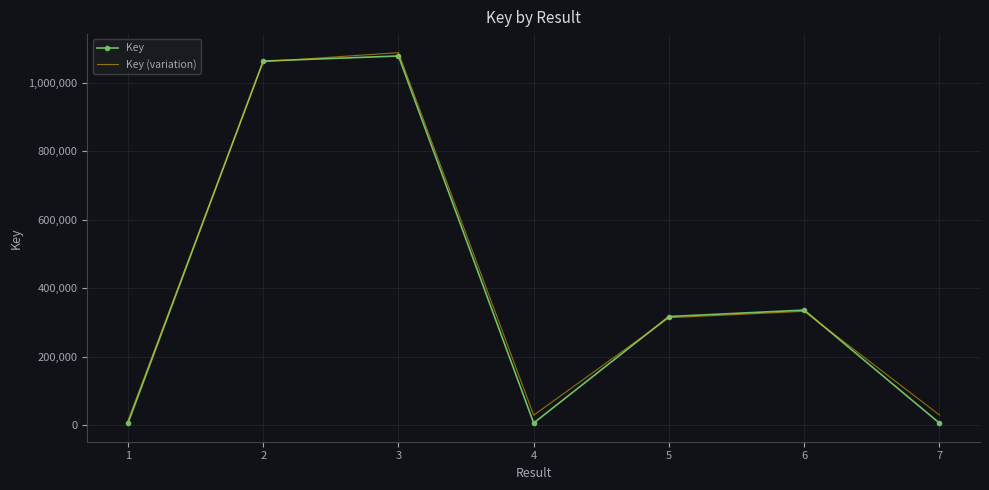

What is the average value of the Key series?

402234.4